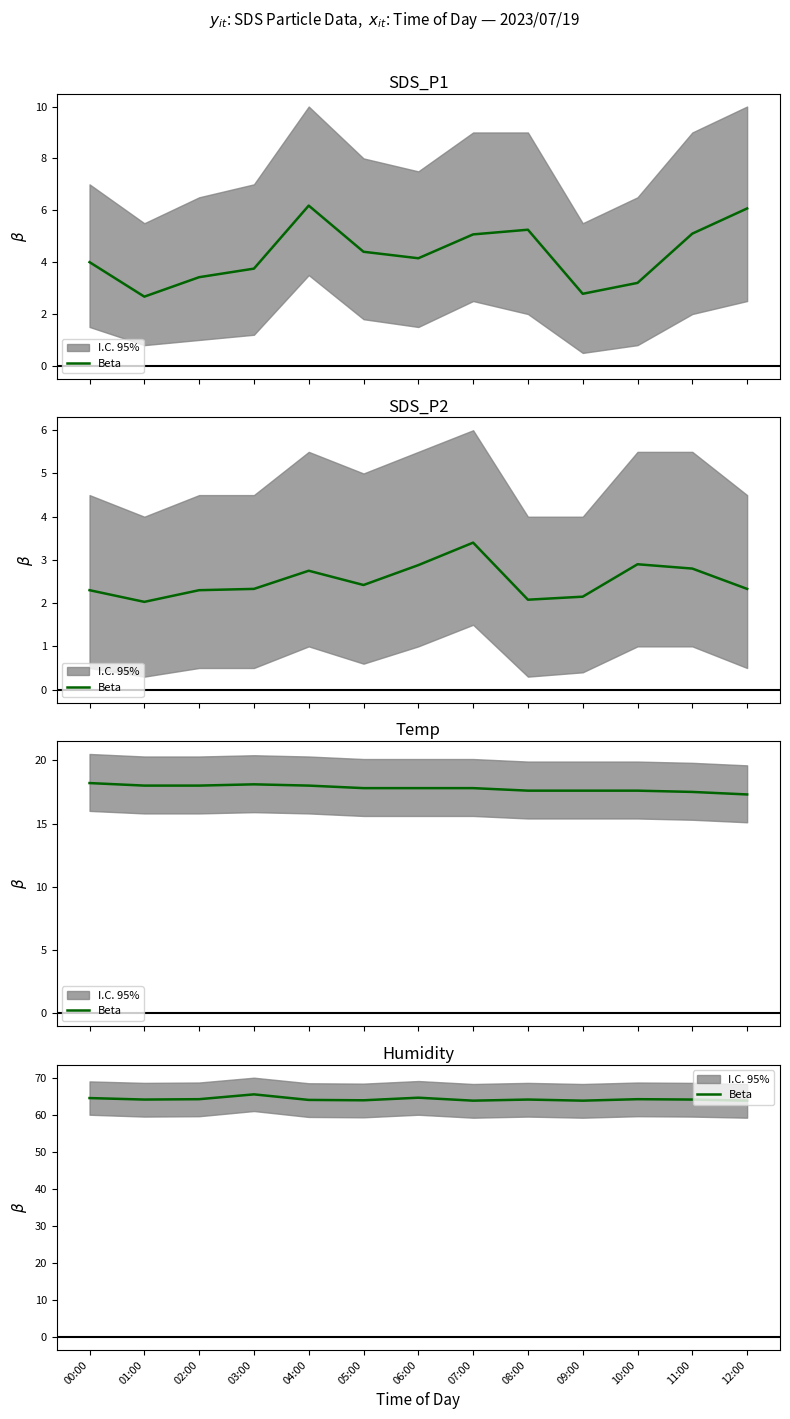

Which has a higher value, 05:00 or 06:00?

06:00